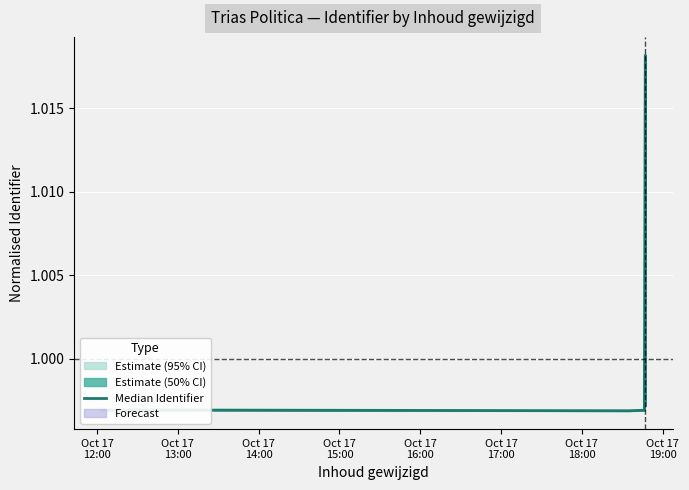

What is the minimum value shown in the chart?

1.0